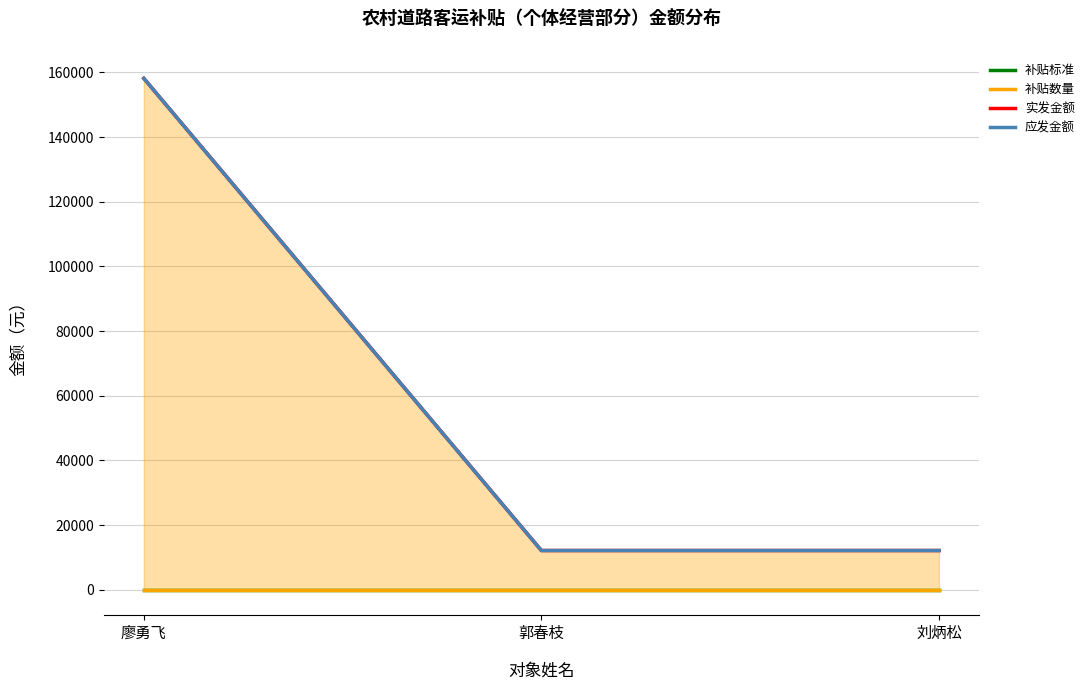

Is it true that 应发金额 equals 158154.1 at 廖勇飞?

True